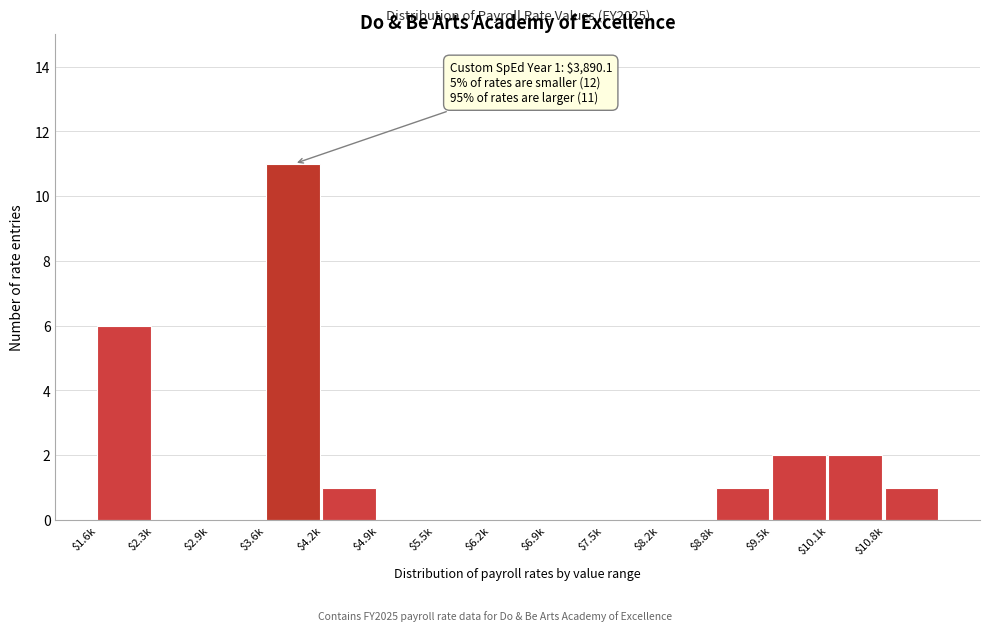

True or false: the data shows 0 at $5.5k.

True